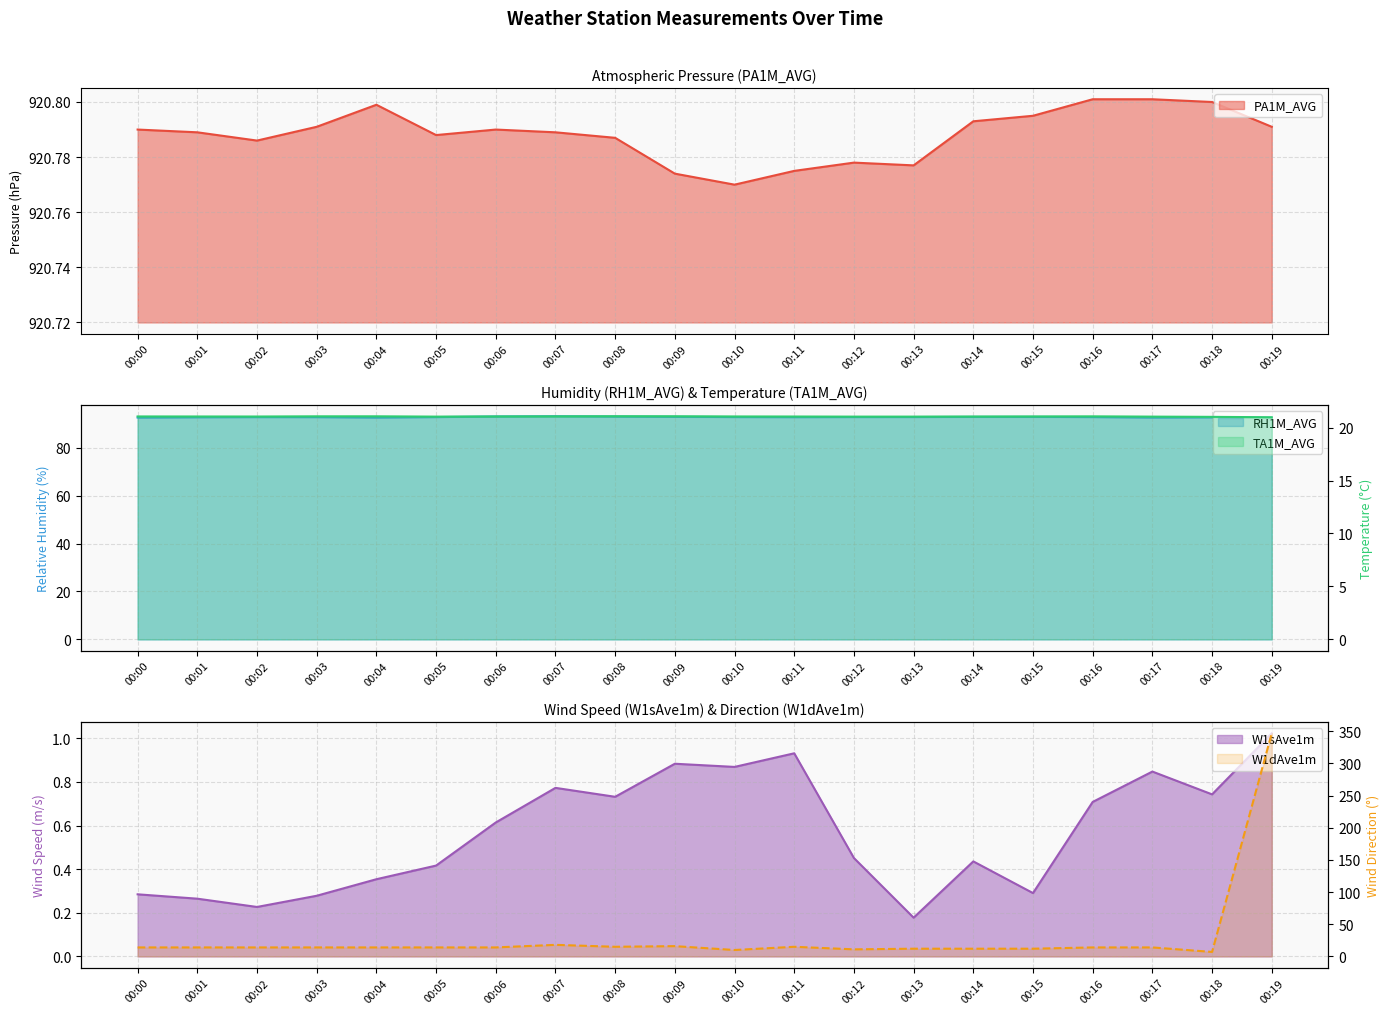

What are all the series names shown in the legend?

PA1M_AVG, RH1M_AVG, TA1M_AVG, W1dAve1m, W1sAve1m